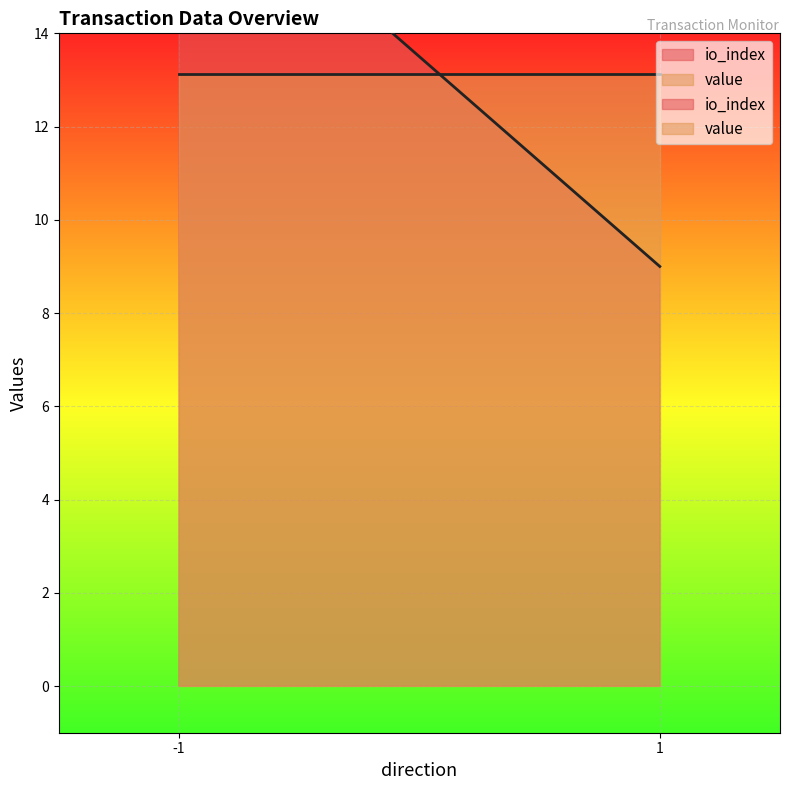

What is the label of the 2nd point from the right?

-1